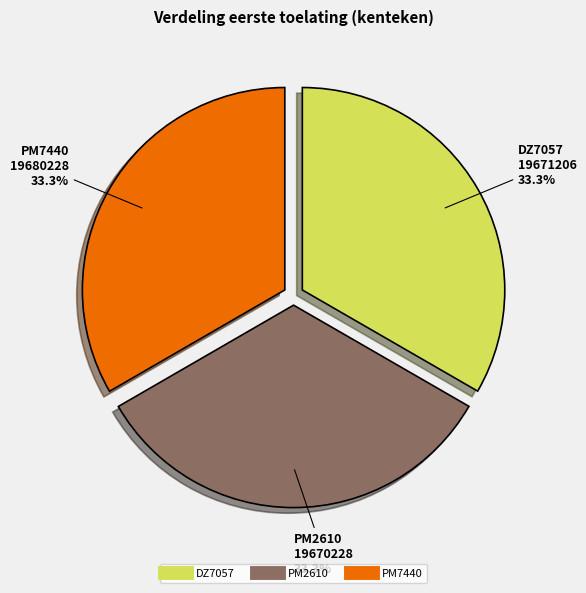

How many segments does this pie chart have?

3